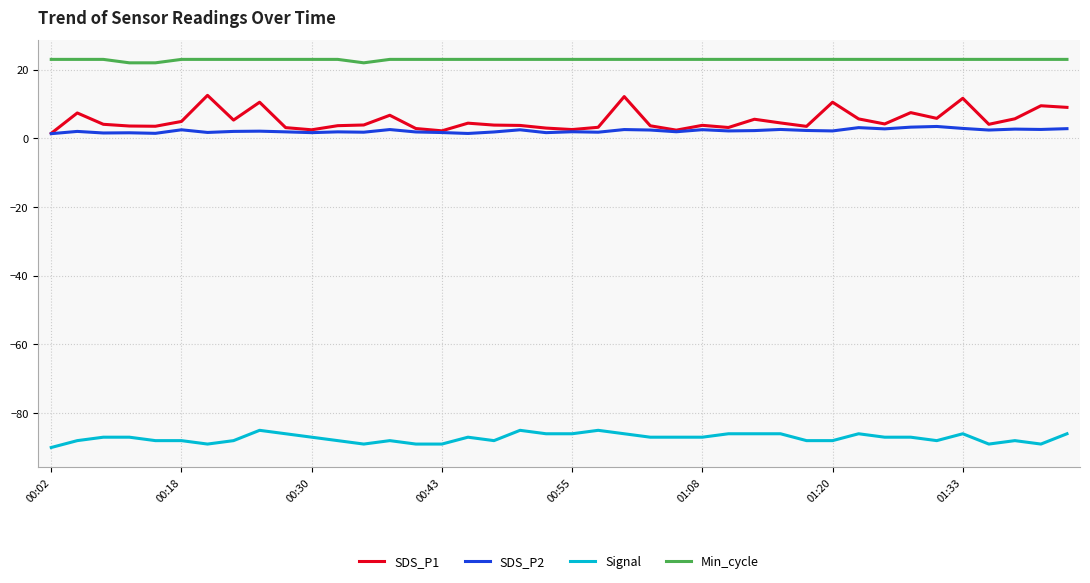

List the series in order of their peak value, lowest first.

Signal, SDS_P2, SDS_P1, Min_cycle